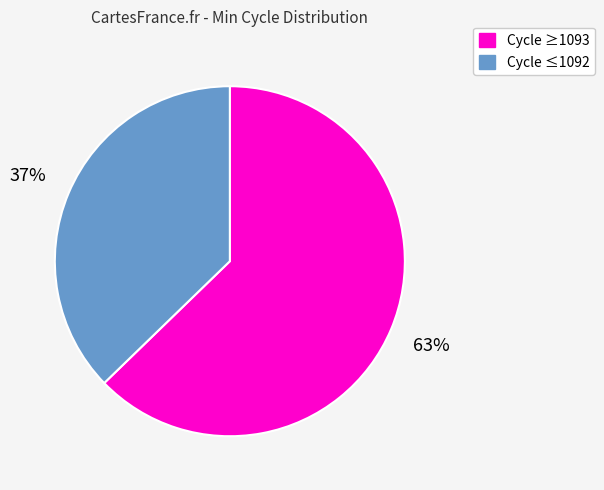

To the nearest percent, what is the average slice percentage?

50%